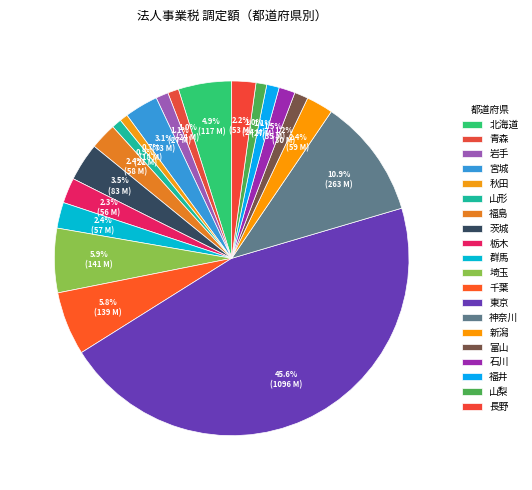

Does 茨城 represent more than half of the total?

No